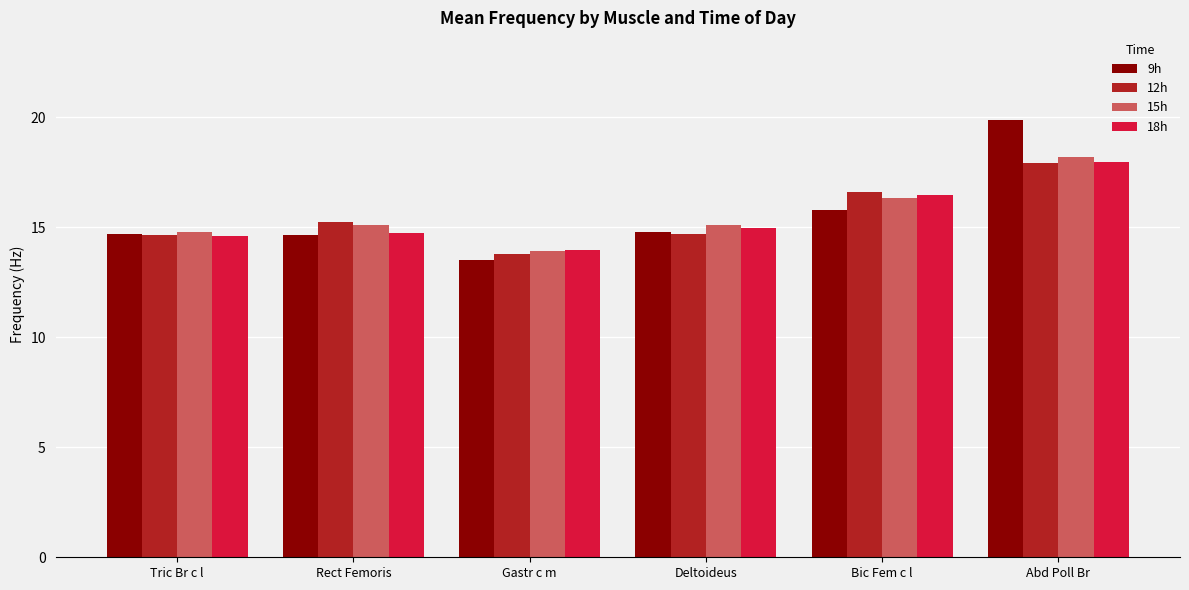

What is the label of the 3rd bar from the left?

Gastr c m